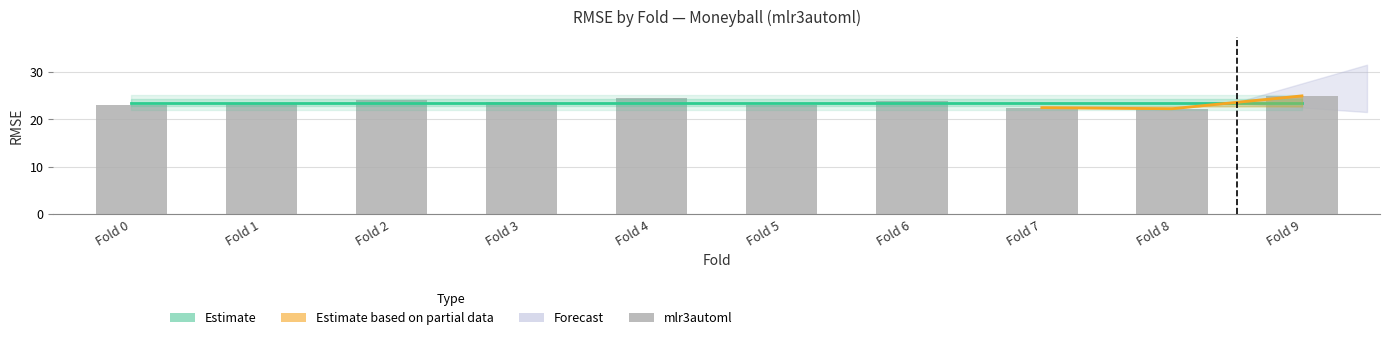

What is the minimum value shown in the chart?

22.2